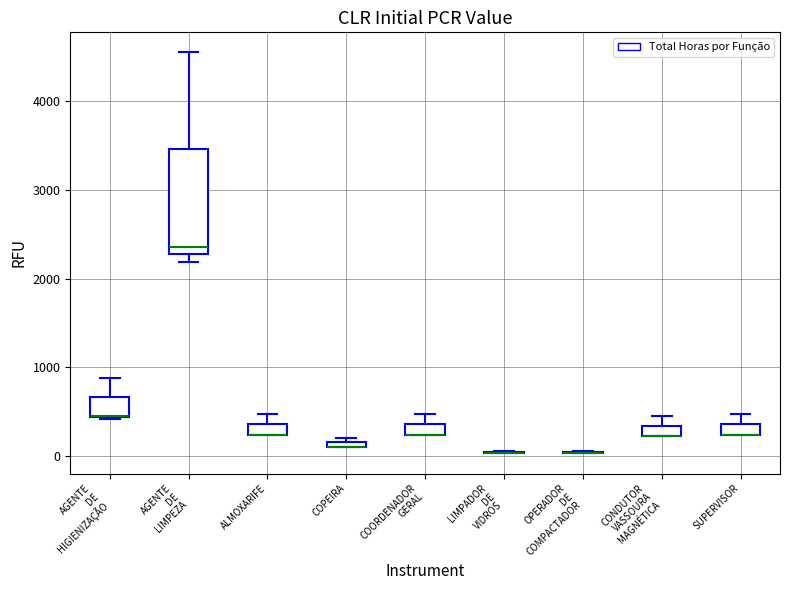

Which box is the tallest, from its lower edge to its upper edge?

AGENTE DE LIMPEZA